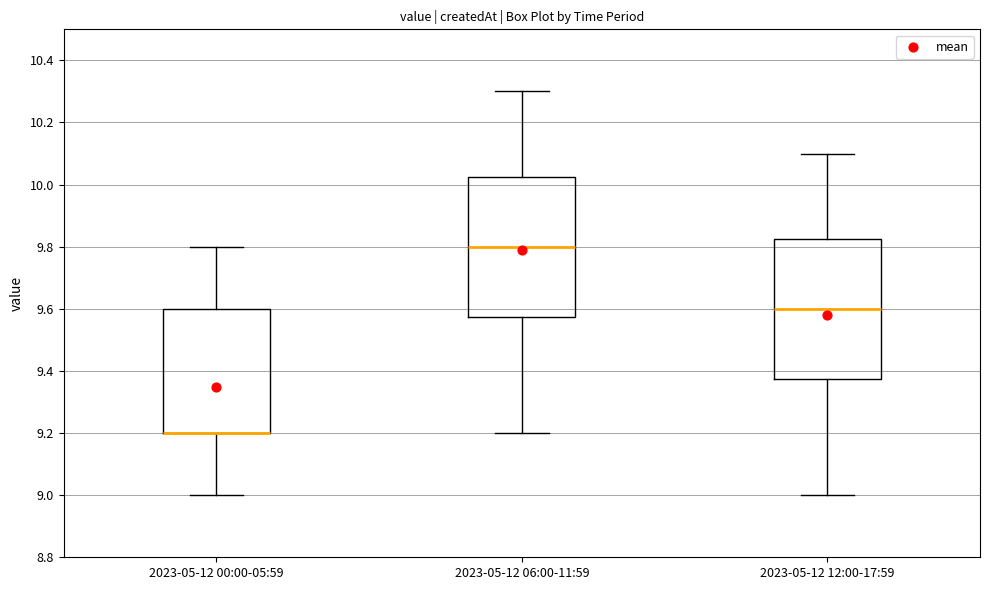

Reading left to right, read every box against the y-axis: the position of its median line, the range the box covers, and the ends of its whiskers. The values are not printed on the chart, so give them approximately, as read against the axis.

2023-05-12 00:00-05:59: median 9.20 (drawn on the box's lower edge), box 9.20 to 9.60, whiskers 9.00 to 9.80
2023-05-12 06:00-11:59: median 9.80, box 9.58 to 10.02, whiskers 9.20 to 10.30
2023-05-12 12:00-17:59: median 9.60, box 9.38 to 9.82, whiskers 9.00 to 10.10